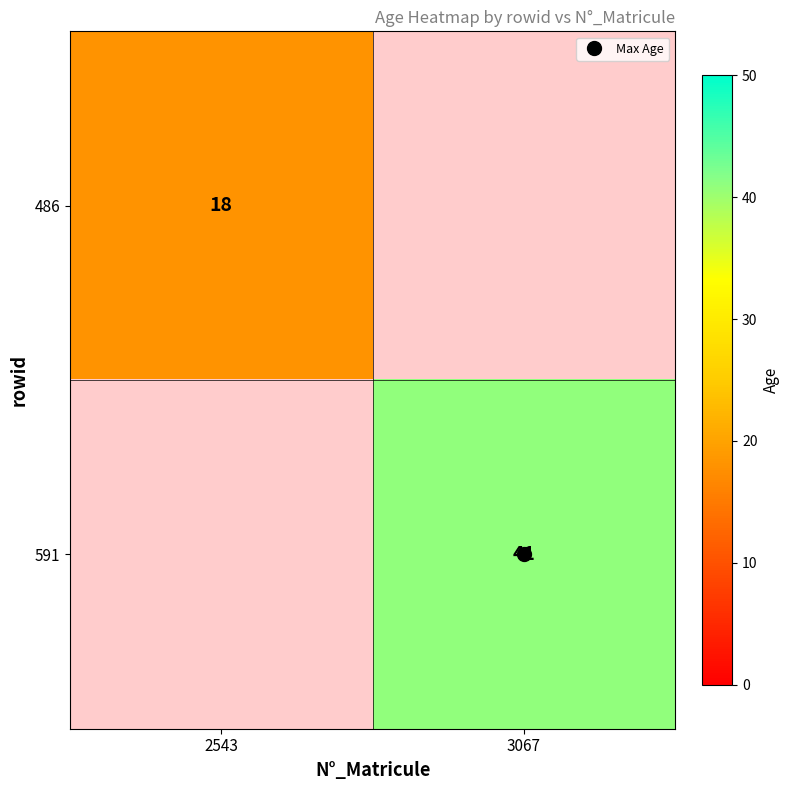

List the series in order of their peak value, highest first.

486, 591